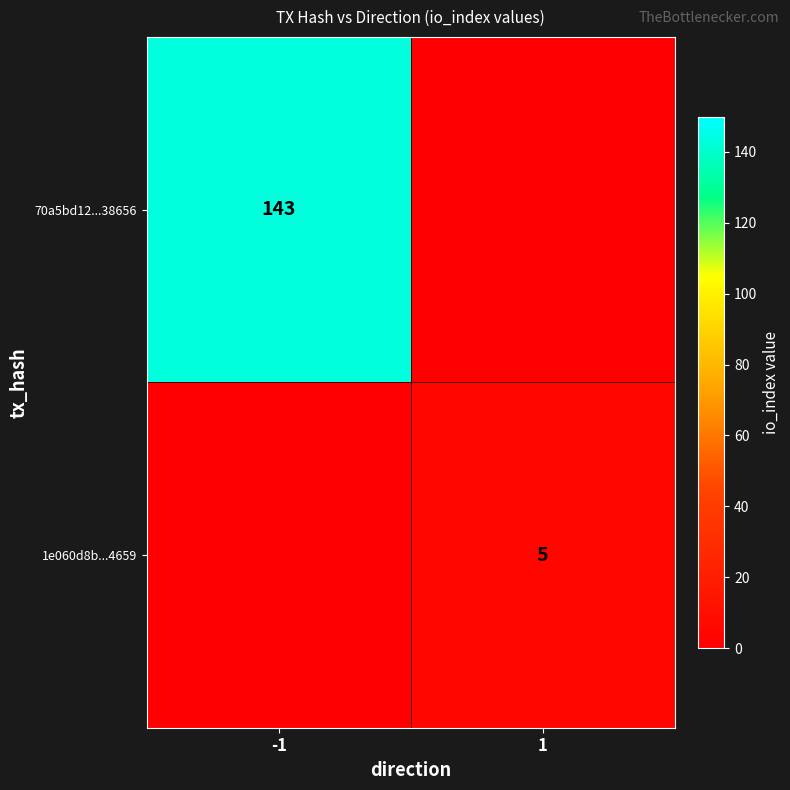

The 1e060d8b...4659 series shows 7 at 1. True or false?

False